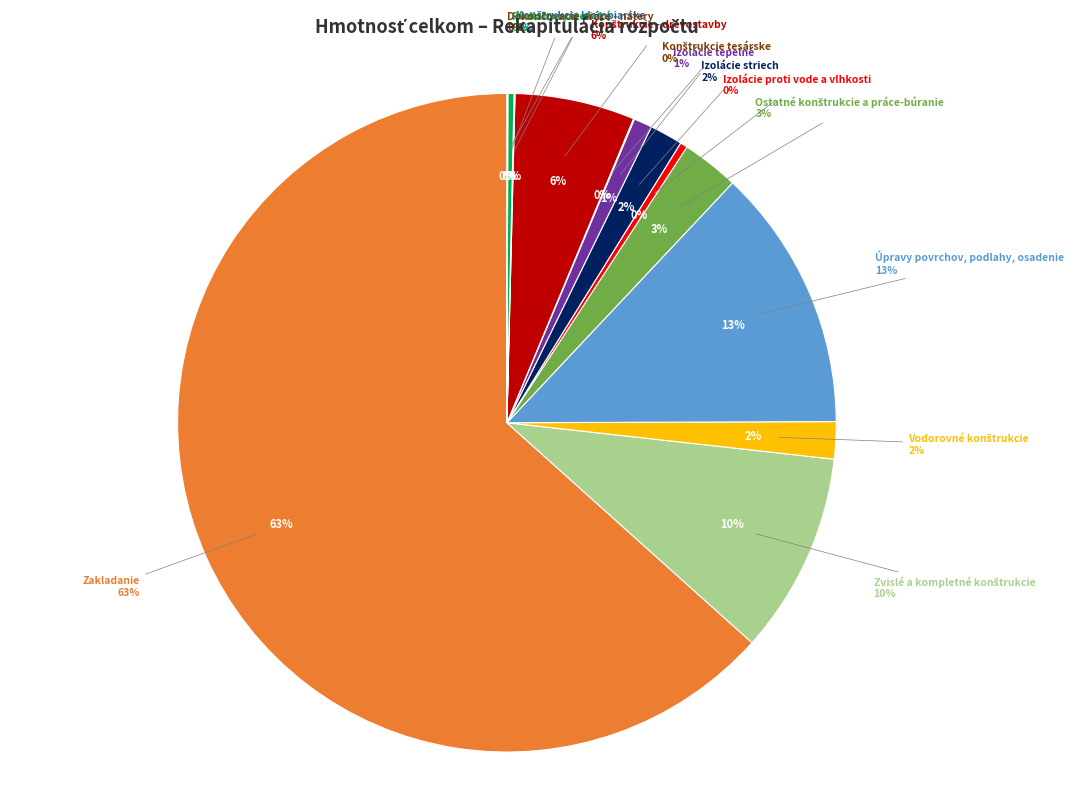

Does any single category account for the majority?

Yes